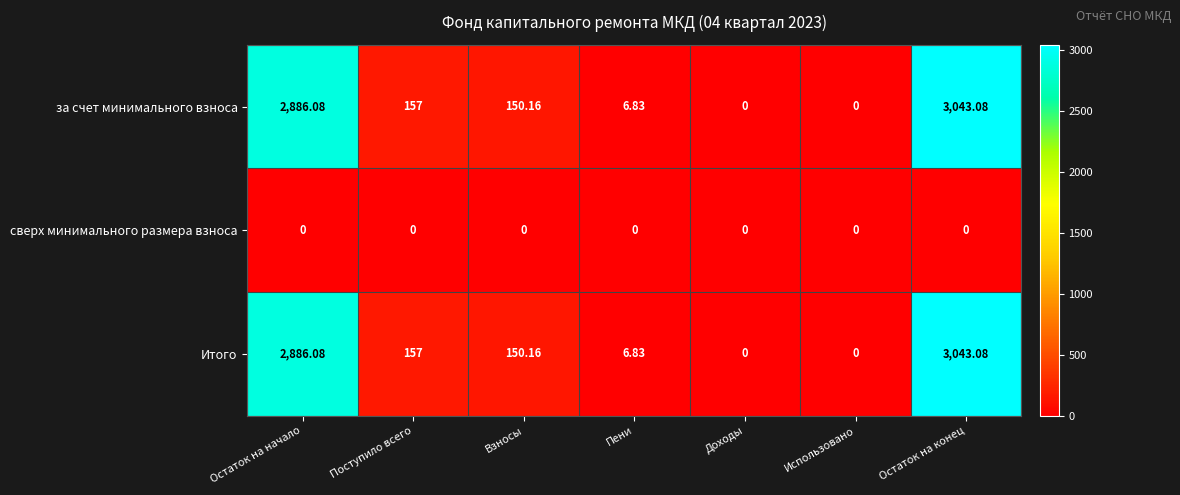

Where does the за счет минимального взноса series first go above 150?

Остаток на начало